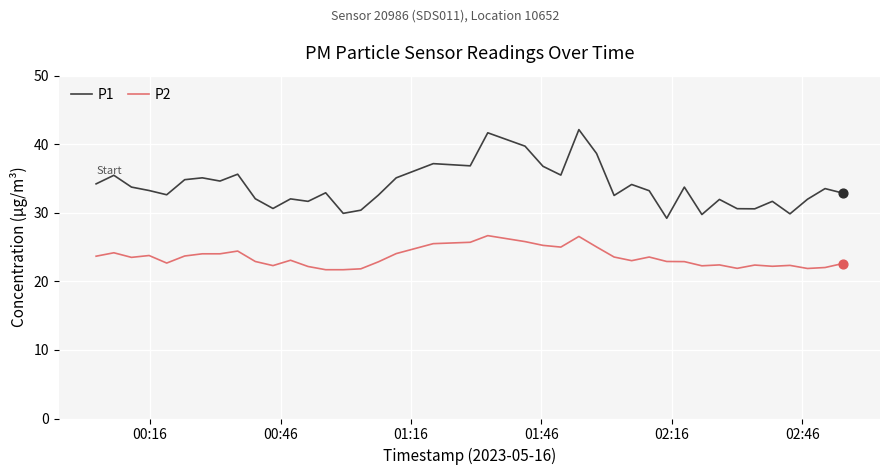

Rank the series by their average value, from lowest to highest.

P2, P1